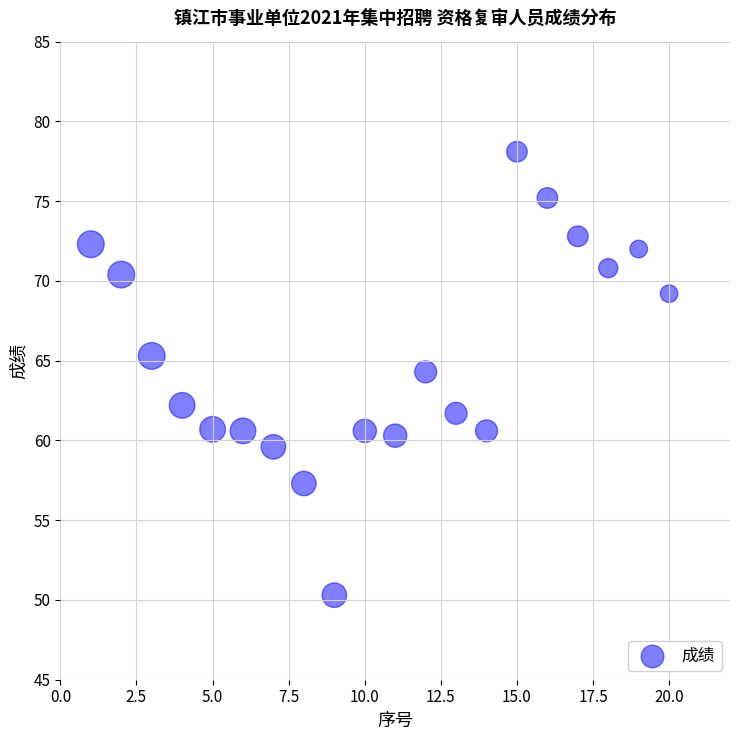

What is the range of X values (max minus min)?

19.0